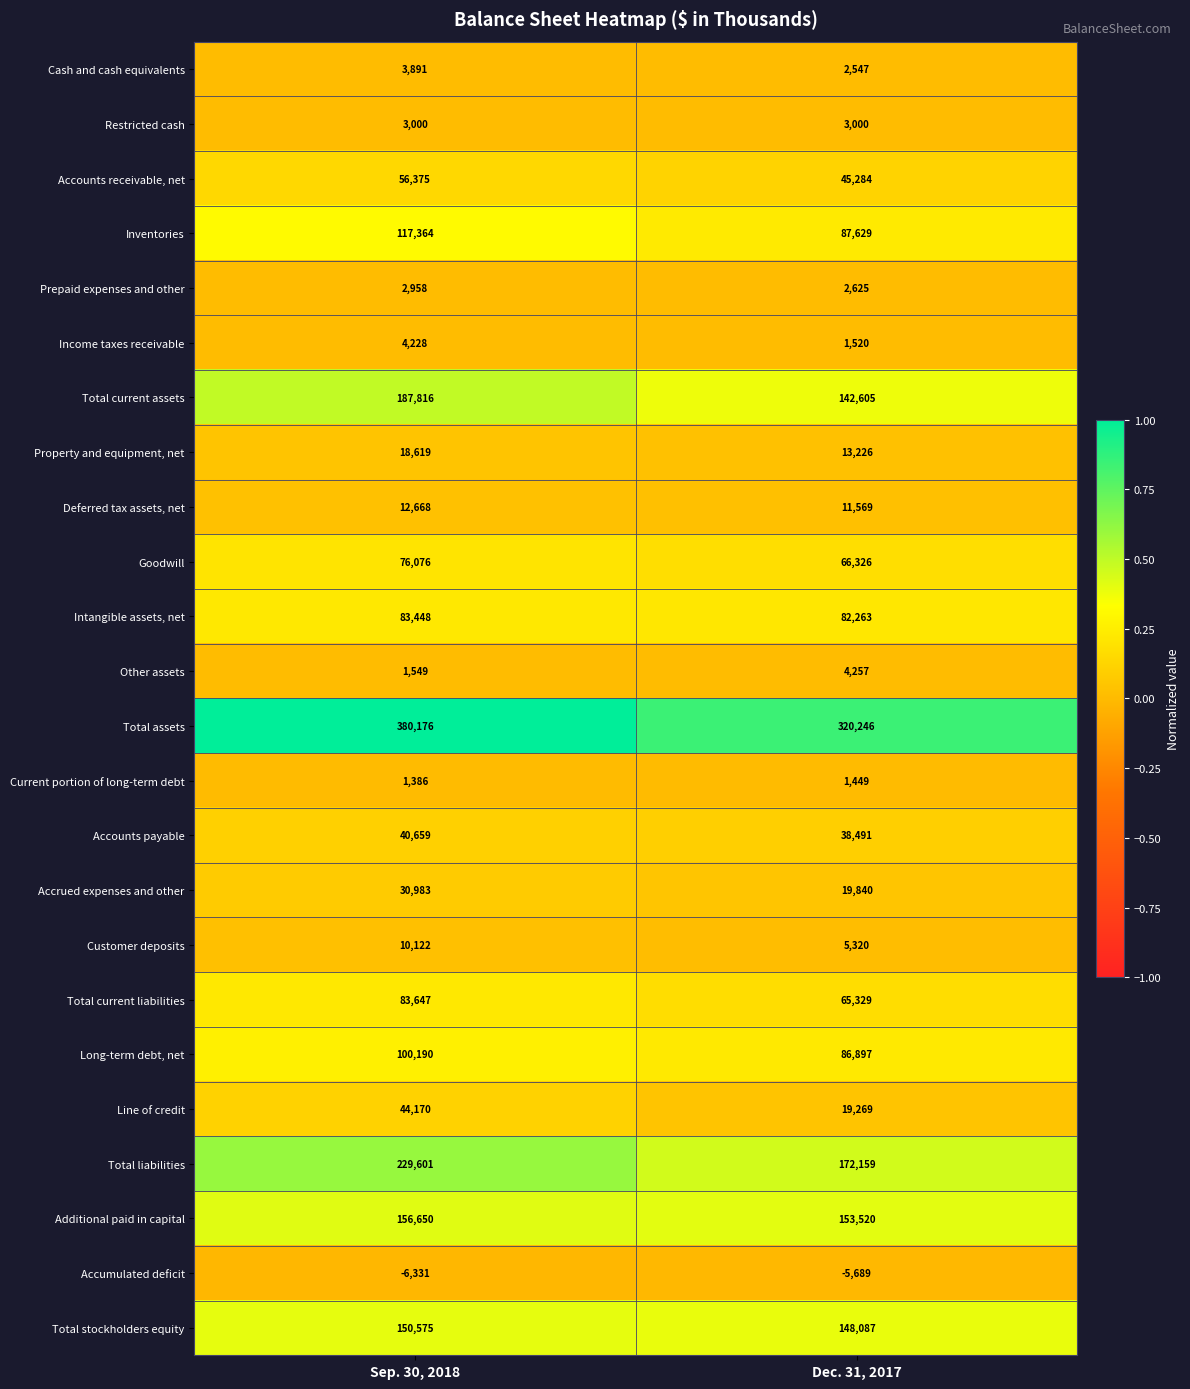

What is the approximate value of Customer deposits at Dec. 31, 2017?

5320